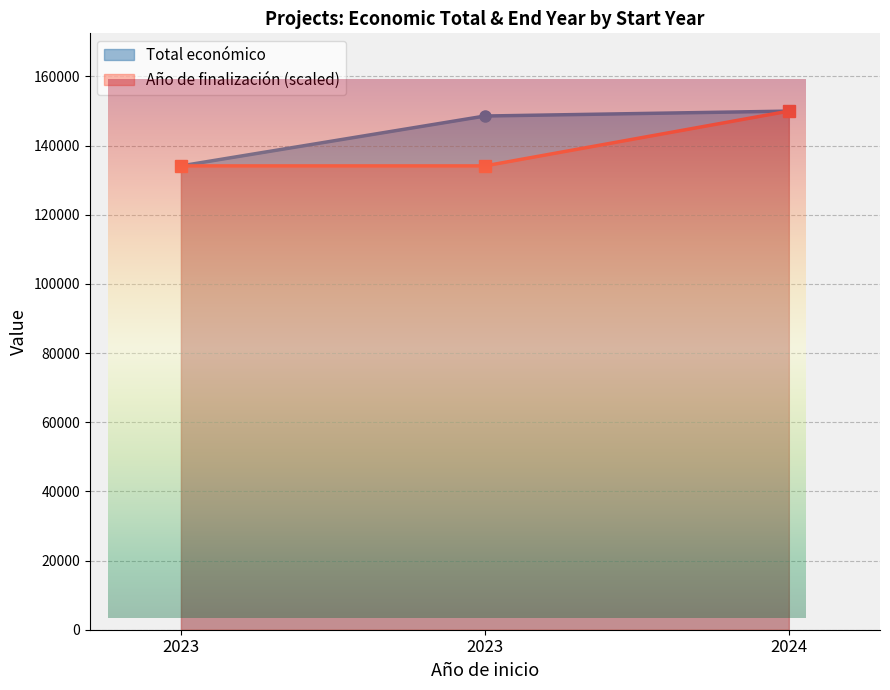

What is the sum of the Total económico values at 2023 and 2023?

282646